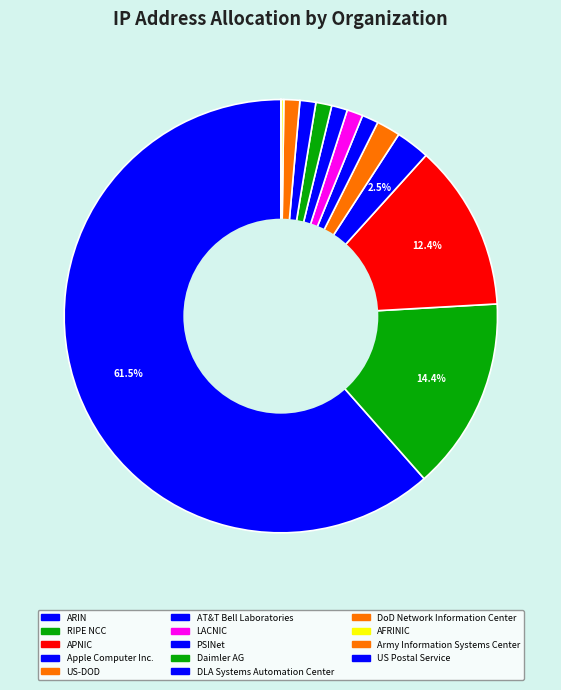

Is it true that Daimler AG is 11% of the pie?

False